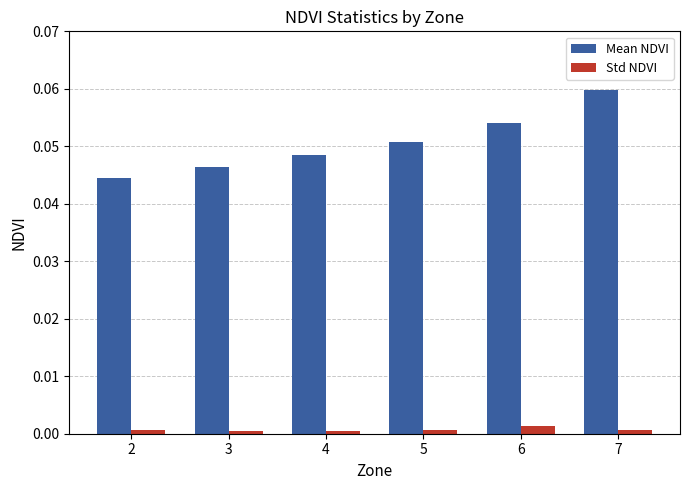

Which category has the highest value across all series?

7